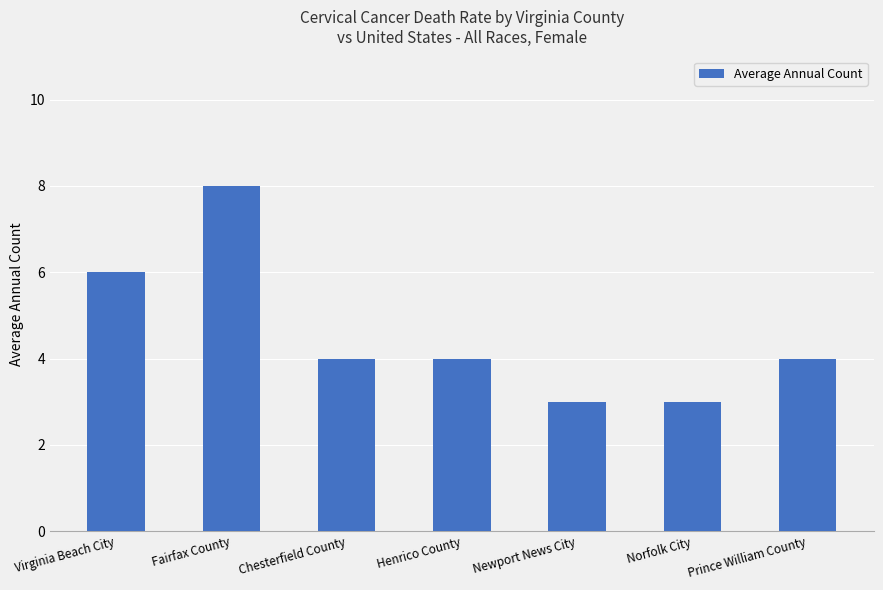

Between Newport News City and Prince William County, which is larger?

Prince William County